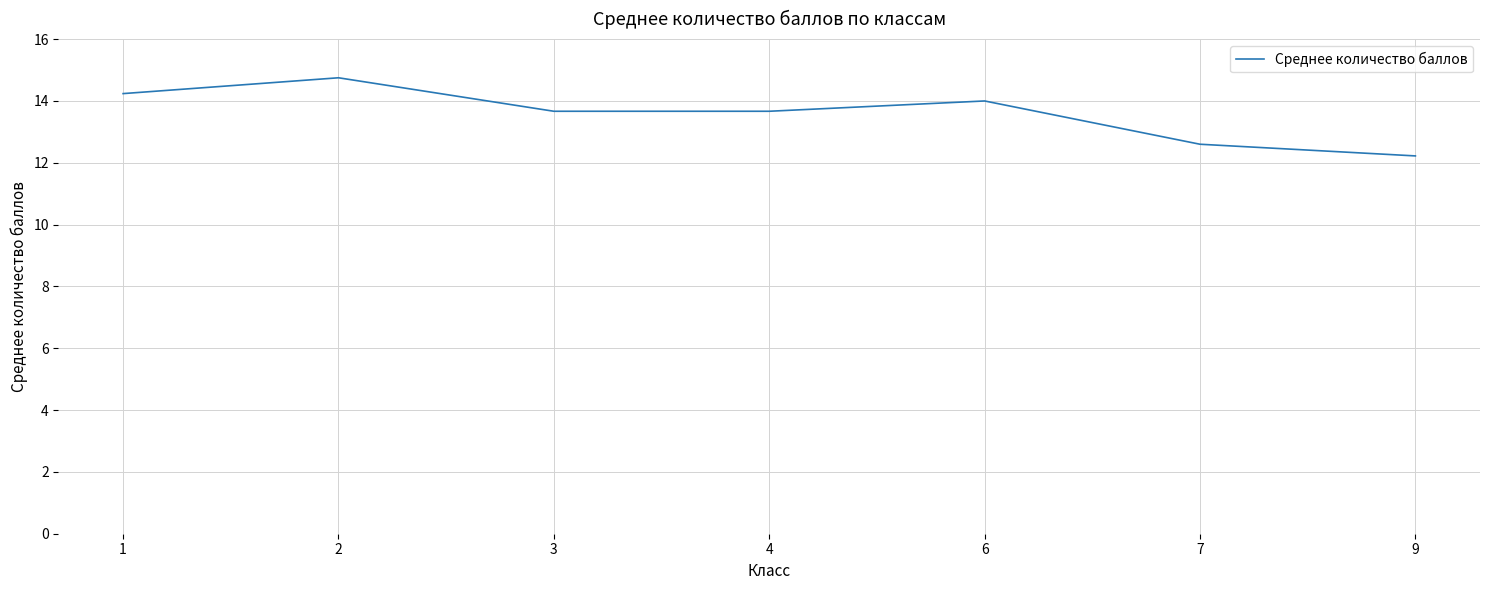

What is the difference between the values at 7 and 4?

1.1